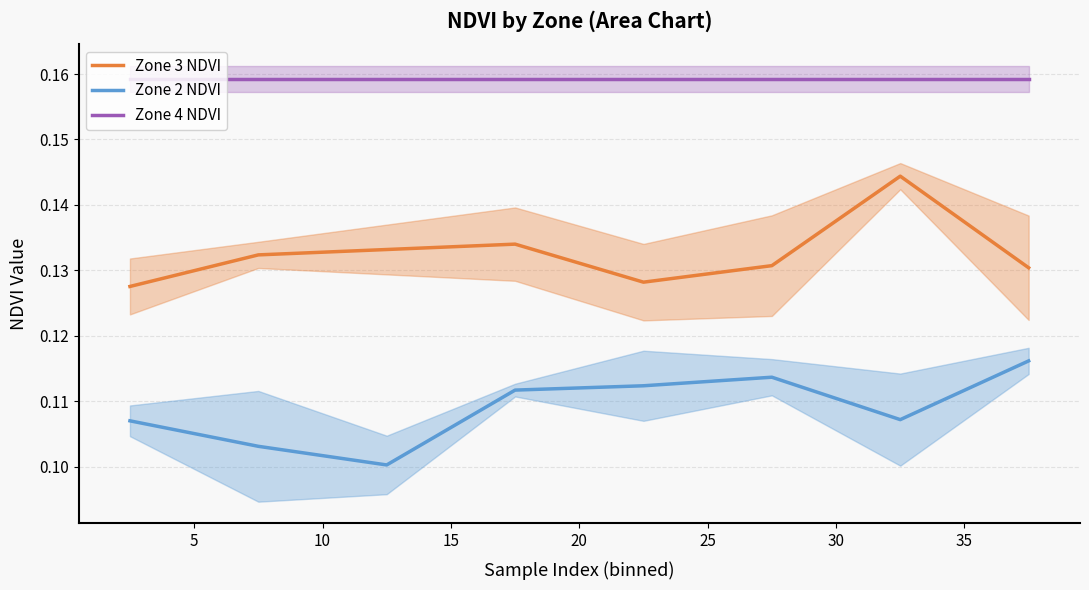

Reading left to right, what are all the values shown in this chart?

Zone 3 NDVI: 0.1	0.1	0.1	0.1	0.1	0.1	0.1	0.1
Zone 2 NDVI: 0.1	0.1	0.1	0.1	0.1	0.1	0.1	0.1
Zone 4 NDVI: 0.2	0.2	0.2	0.2	0.2	0.2	0.2	0.2